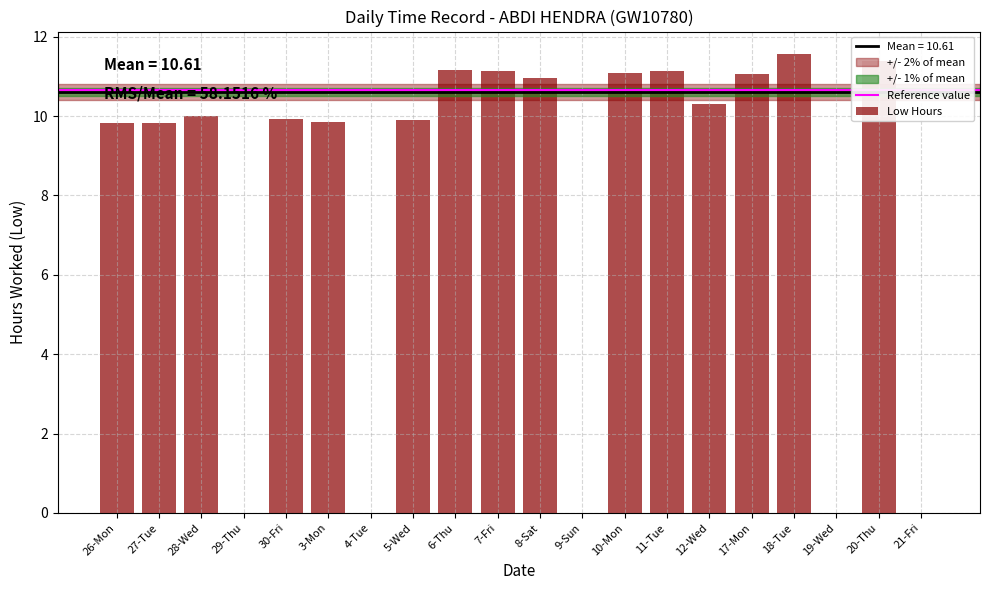

Is it true that the value at 8-Sat is 4.0?

False